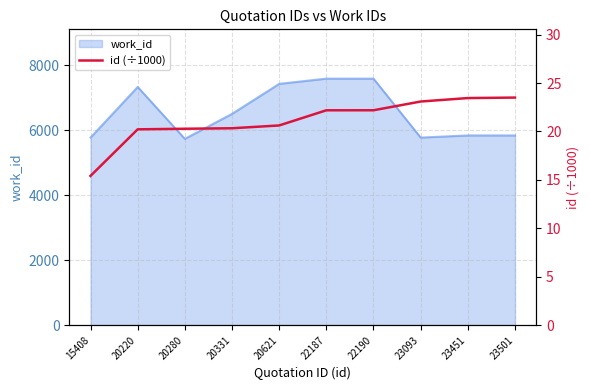

Rank the categories by value from highest to lowest.

23501, 23451, 23093, 22190, 22187, 20621, 20331, 20280, 20220, 15408